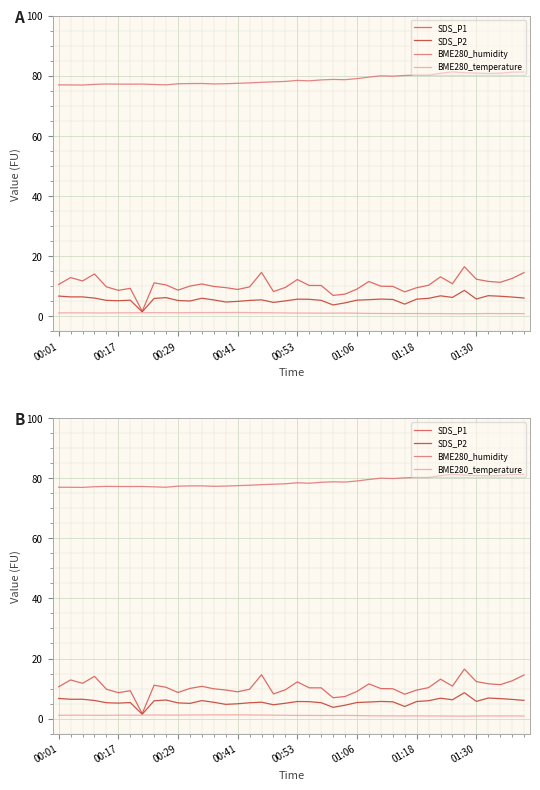

Which series has the widest spread of values?

SDS_P1